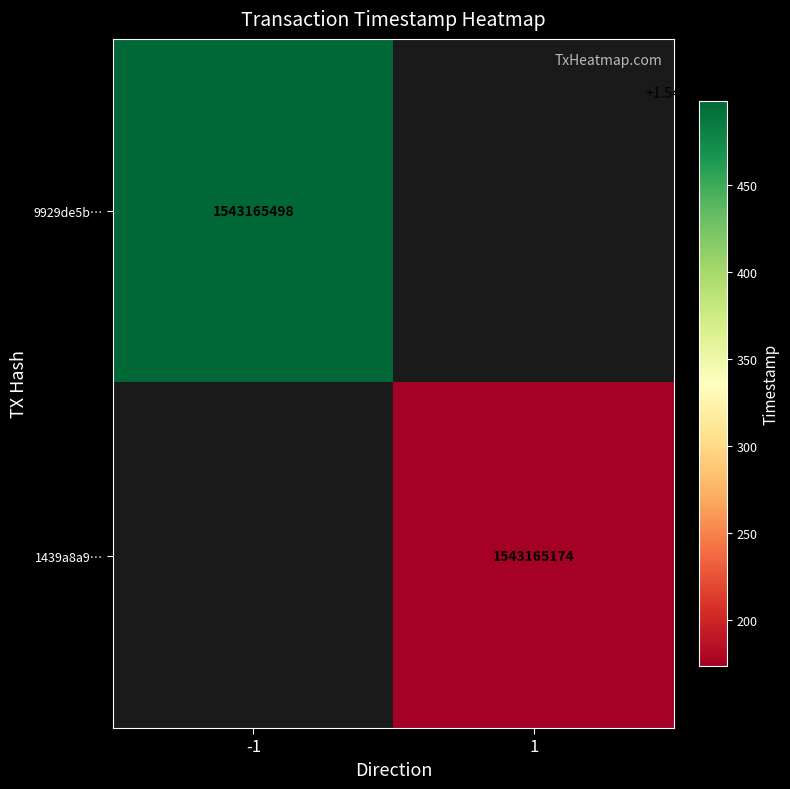

Reading left to right, what are all the values shown in this chart?

9929de5bc749d0c5114ad8d47820c55f985c6b4: -1	1543165498
1439a8a94eddbd2b471ced885098f7f72c8a59d: 1	1543165174